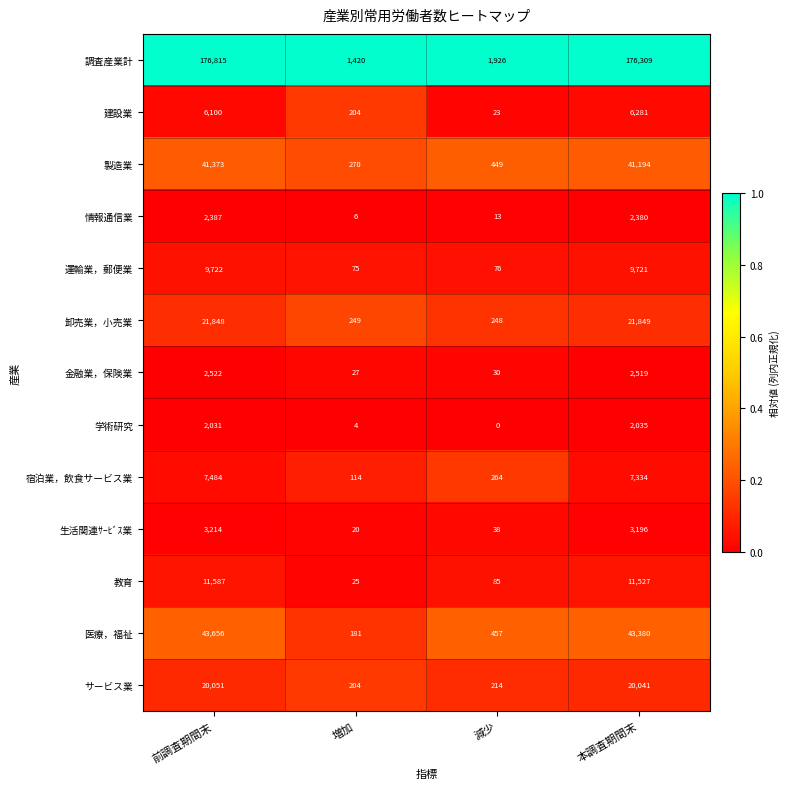

Which series has the largest total across all categories?

調査産業計